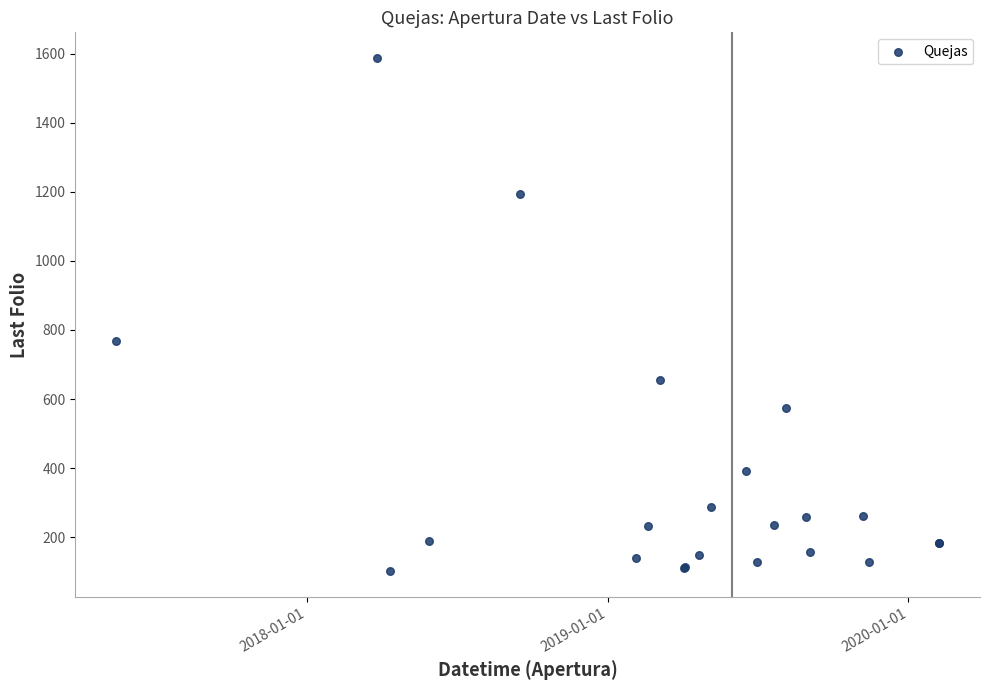

What Y value in the scatter plot is closest to 844?

767